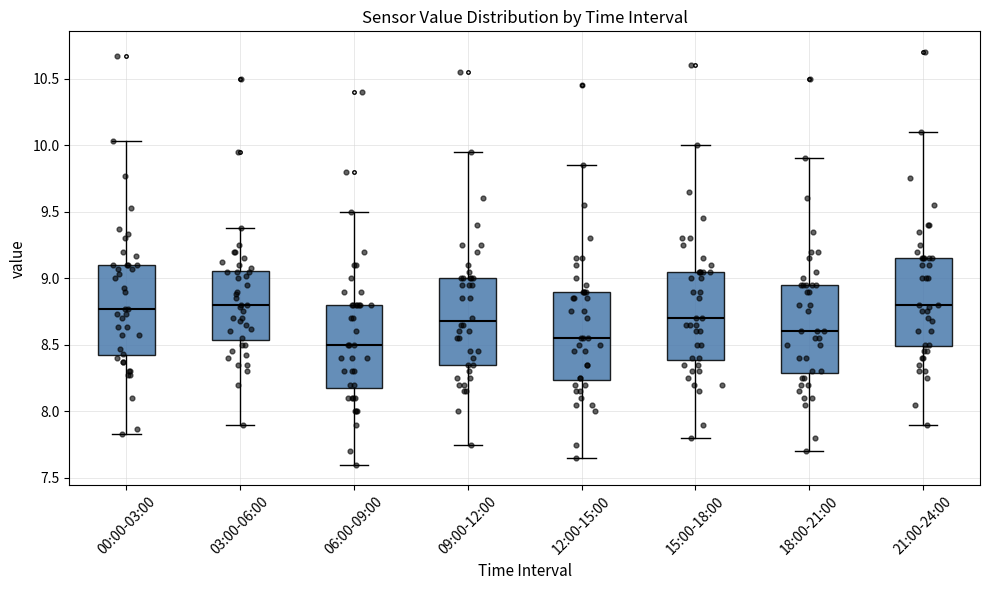

Reading left to right, transcribe this box plot: for each box, give where its median line is, the range the box spans, and where its two whiskers end, as read against the y-axis. The values are not printed on the chart, so give them approximately, as read against the axis.

00:00-03:00: median 8.75, box 8.40 to 9.10, whiskers 7.85 to 10.05
03:00-06:00: median 8.80, box 8.55 to 9.05, whiskers 7.90 to 9.40
06:00-09:00: median 8.50, box 8.20 to 8.80, whiskers 7.60 to 9.50
09:00-12:00: median 8.70, box 8.35 to 9.00, whiskers 7.75 to 9.95
12:00-15:00: median 8.55, box 8.25 to 8.90, whiskers 7.65 to 9.85
15:00-18:00: median 8.70, box 8.40 to 9.05, whiskers 7.80 to 10.00
18:00-21:00: median 8.60, box 8.30 to 8.95, whiskers 7.70 to 9.90
21:00-24:00: median 8.80, box 8.50 to 9.15, whiskers 7.90 to 10.10